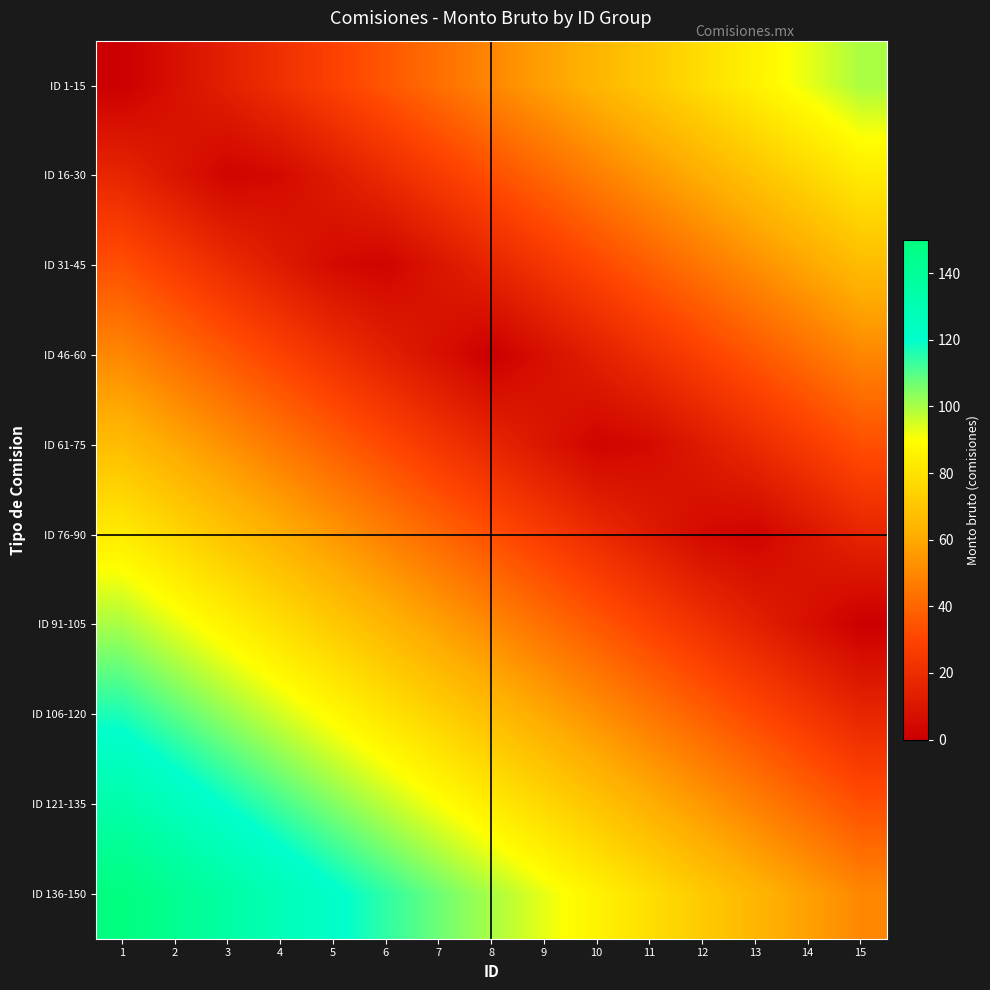

How many series are shown in this chart?

10